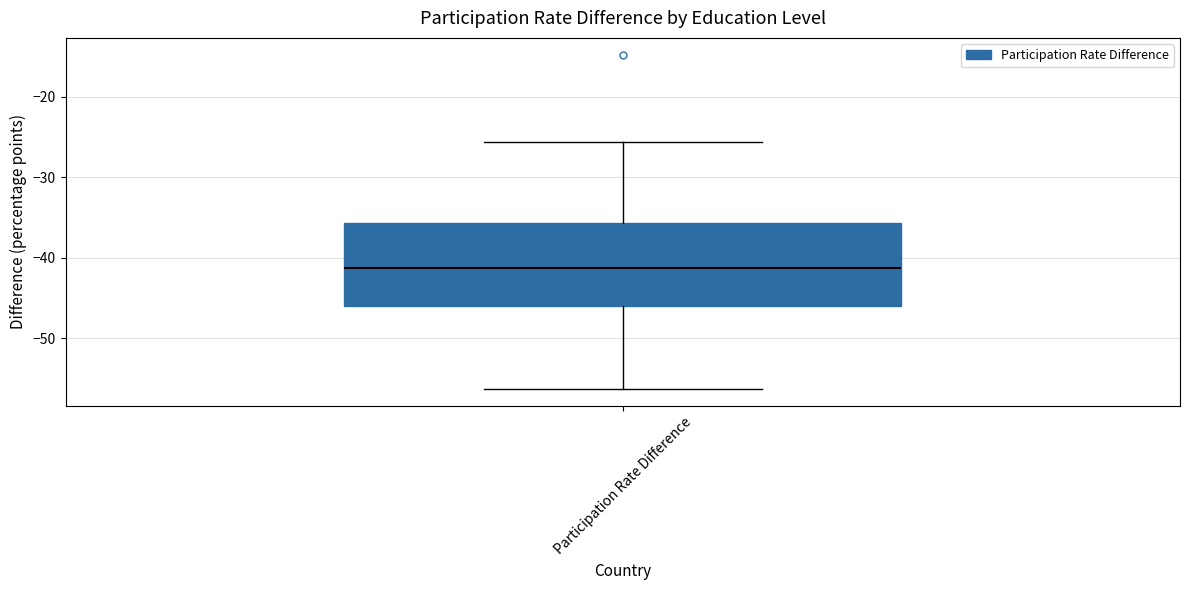

Where is the lower edge of the box for Participation Rate Difference on the y-axis? The values are not printed on the chart, so give them approximately, as read against the axis.

-46